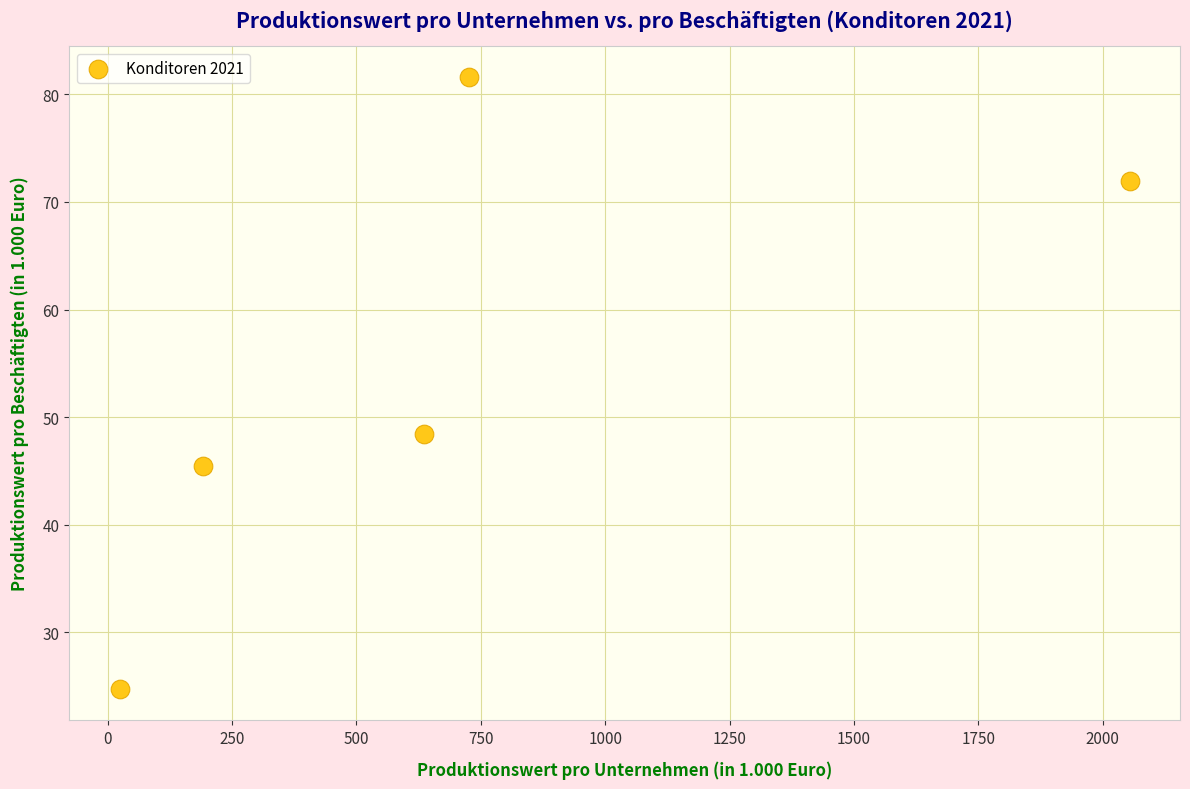

What is the range of Y values (max minus min)?

56.9